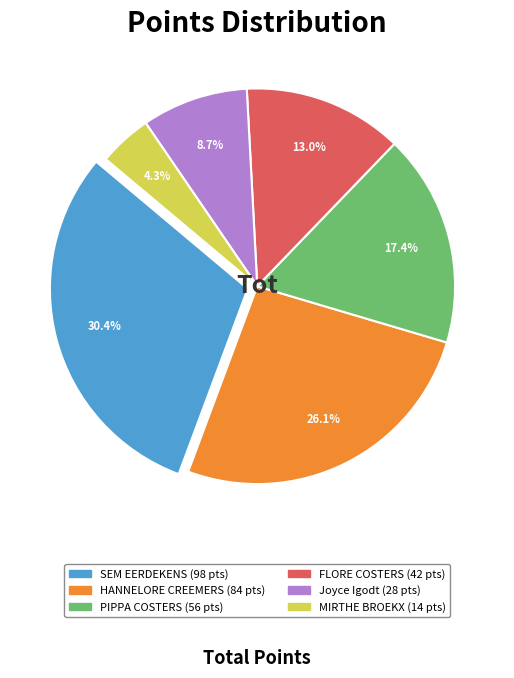

Is there a majority slice in this chart?

No